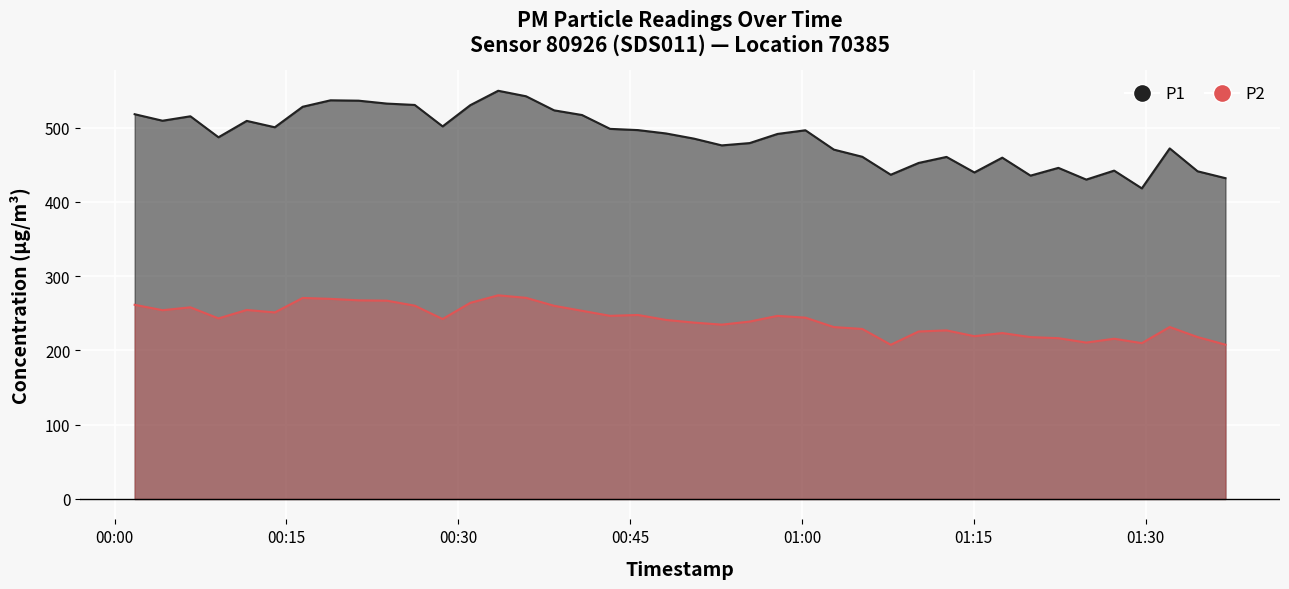

The value of P2 at 2023-12-20T00:23:46 is 121.5. True or false?

False